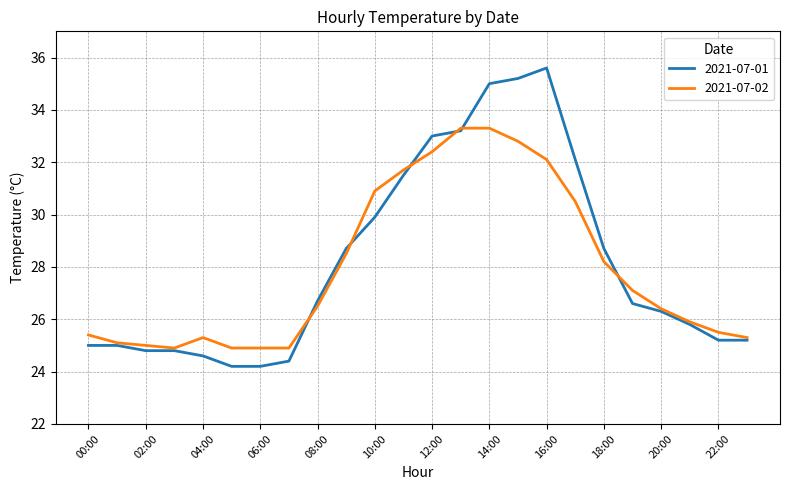

Does the chart display data point markers on the line(s)?

No